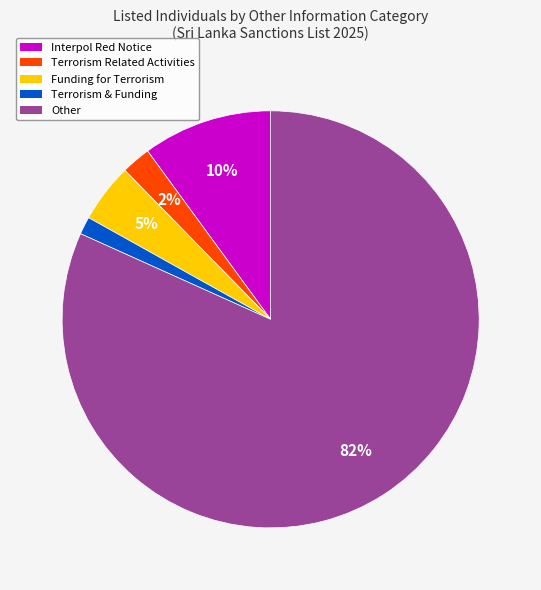

How many segments does this pie chart have?

5